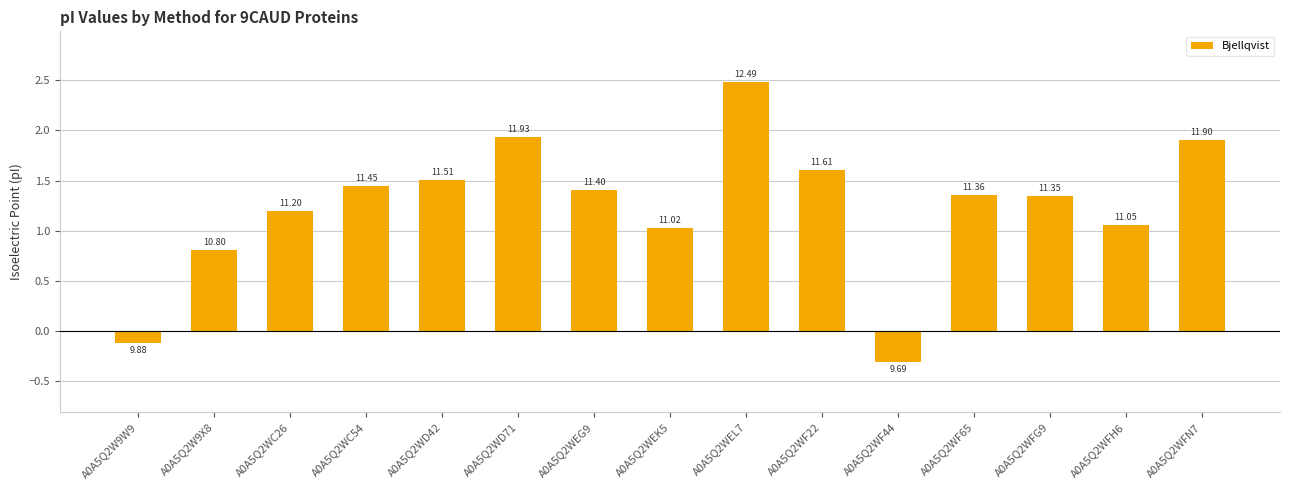

What is the smallest value displayed?

-0.3